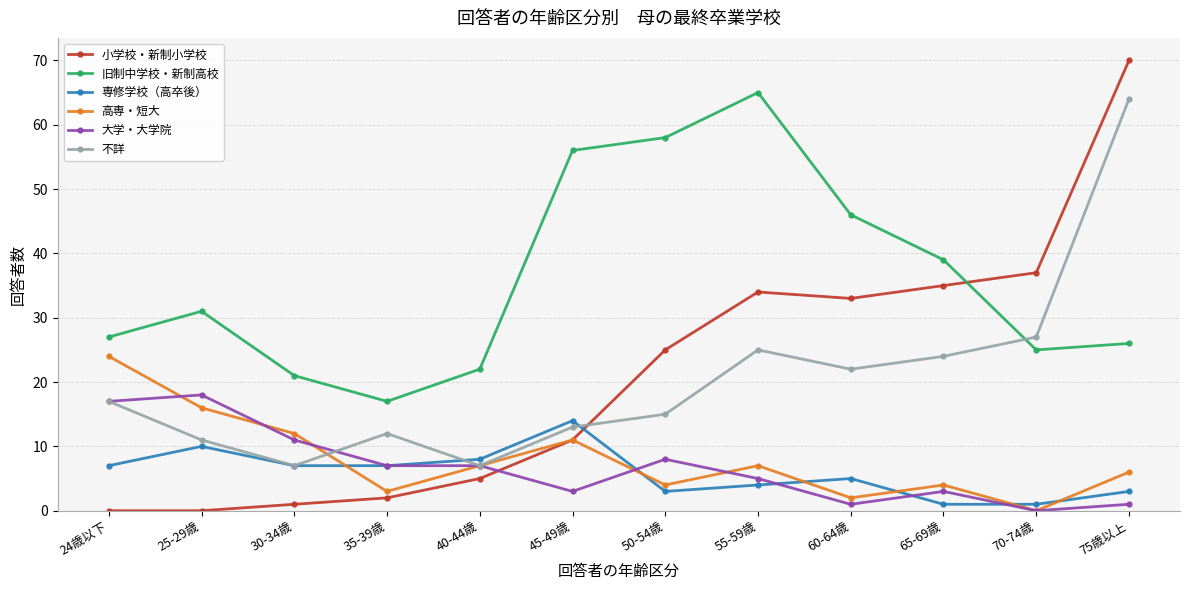

After their last crossing, which series has the higher values: 小学校・新制小学校 or 大学・大学院?

小学校・新制小学校